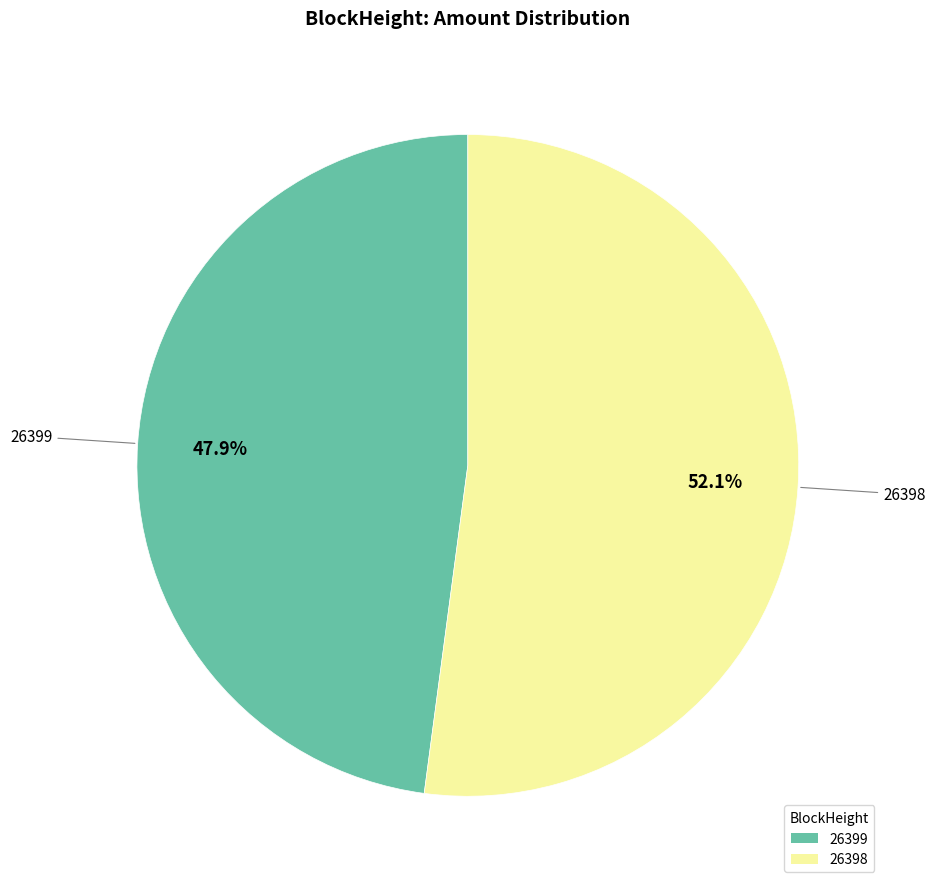

To the nearest percent, what is the average slice percentage?

50%